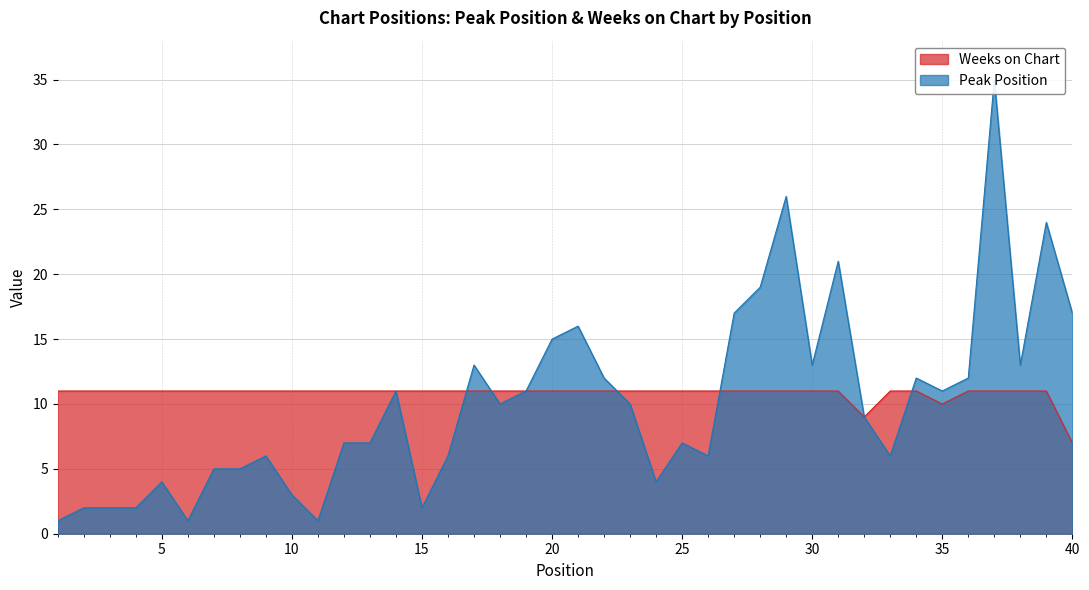

Between 11 and 13, which is larger?

13